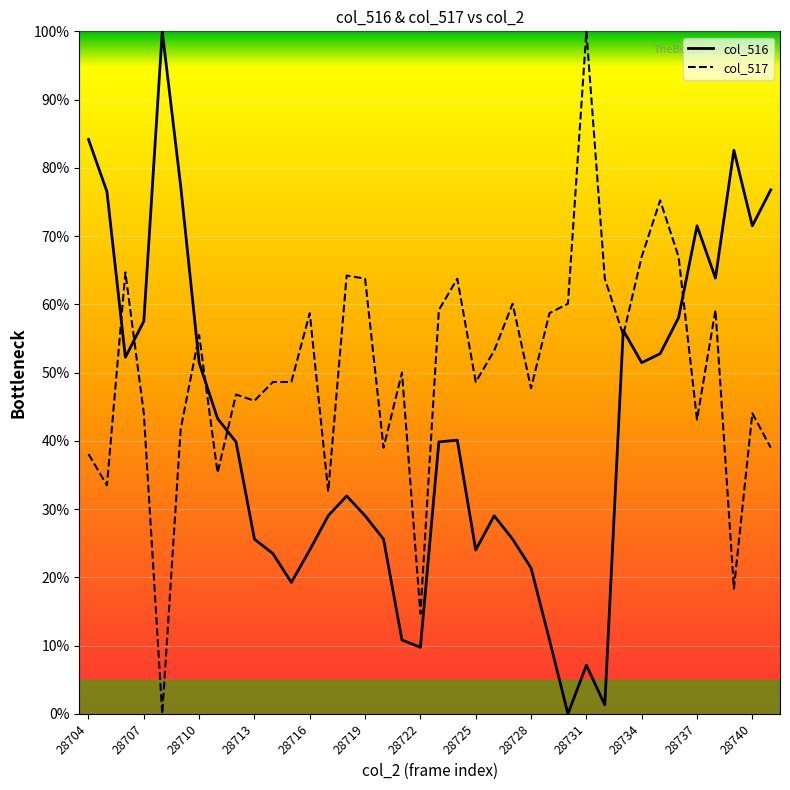

Rank the series by their average value, from lowest to highest.

col_516, col_517